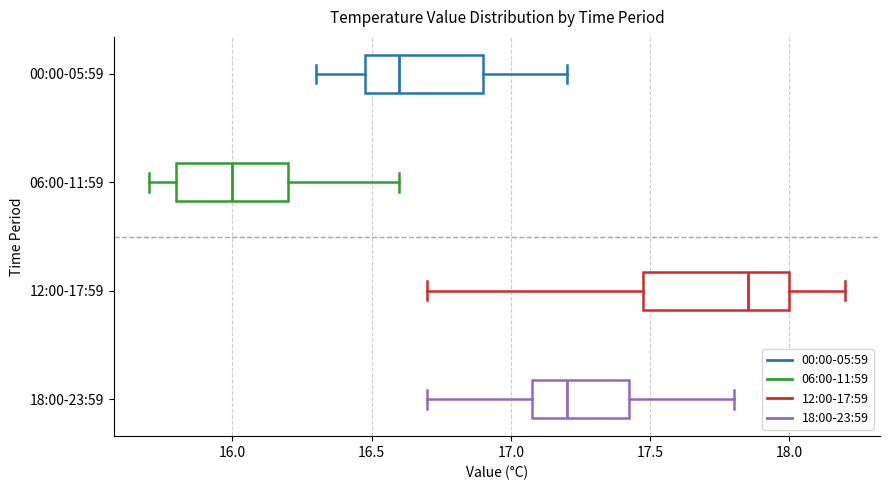

Where does the left whisker of the box for 06:00-11:59 end on the x-axis? The values are not printed on the chart, so give them approximately, as read against the axis.

15.70